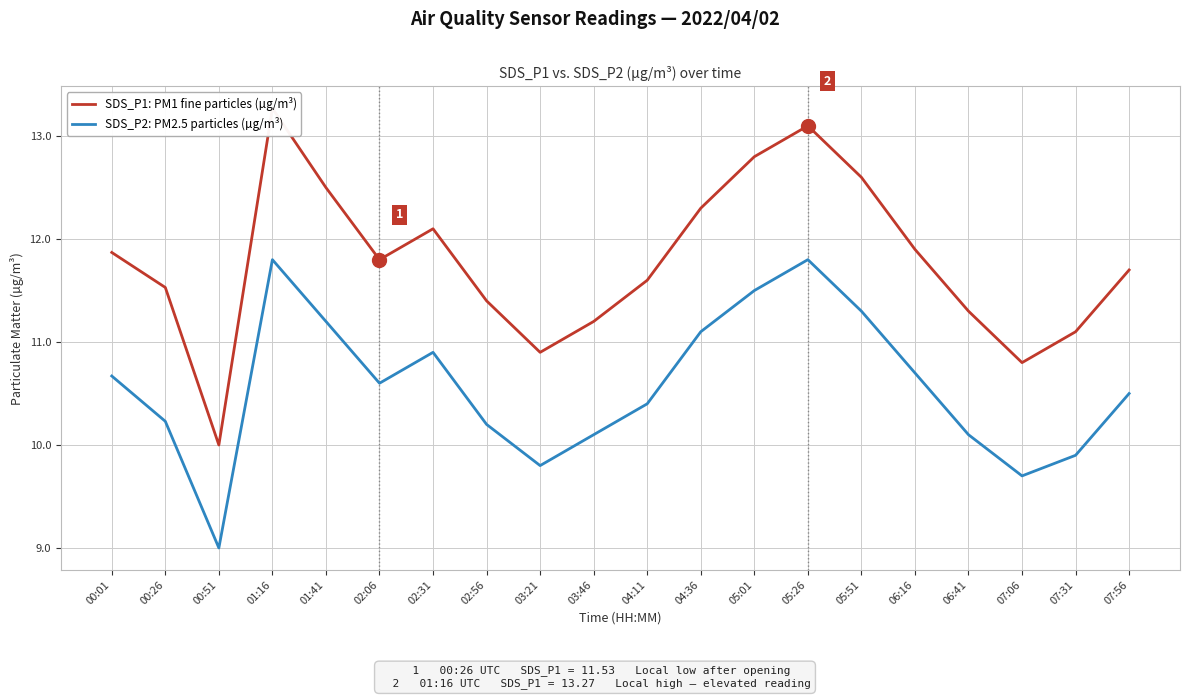

Reading left to right, list all the values displayed in this chart.

SDS_P1: PM1 fine particles (µg/m³): 00:01=11.9	00:26=11.5	00:51=10.0	01:16=13.3	01:41=12.5	02:06=11.8	02:31=12.1	02:56=11.4	03:21=10.9	03:46=11.2	04:11=11.6	04:36=12.3	05:01=12.8	05:26=13.1	05:51=12.6	06:16=11.9	06:41=11.3	07:06=10.8	07:31=11.1	07:56=11.7
SDS_P2: PM2.5 particles (µg/m³): 00:01=10.7	00:26=10.2	00:51=9.0	01:16=11.8	01:41=11.2	02:06=10.6	02:31=10.9	02:56=10.2	03:21=9.8	03:46=10.1	04:11=10.4	04:36=11.1	05:01=11.5	05:26=11.8	05:51=11.3	06:16=10.7	06:41=10.1	07:06=9.7	07:31=9.9	07:56=10.5